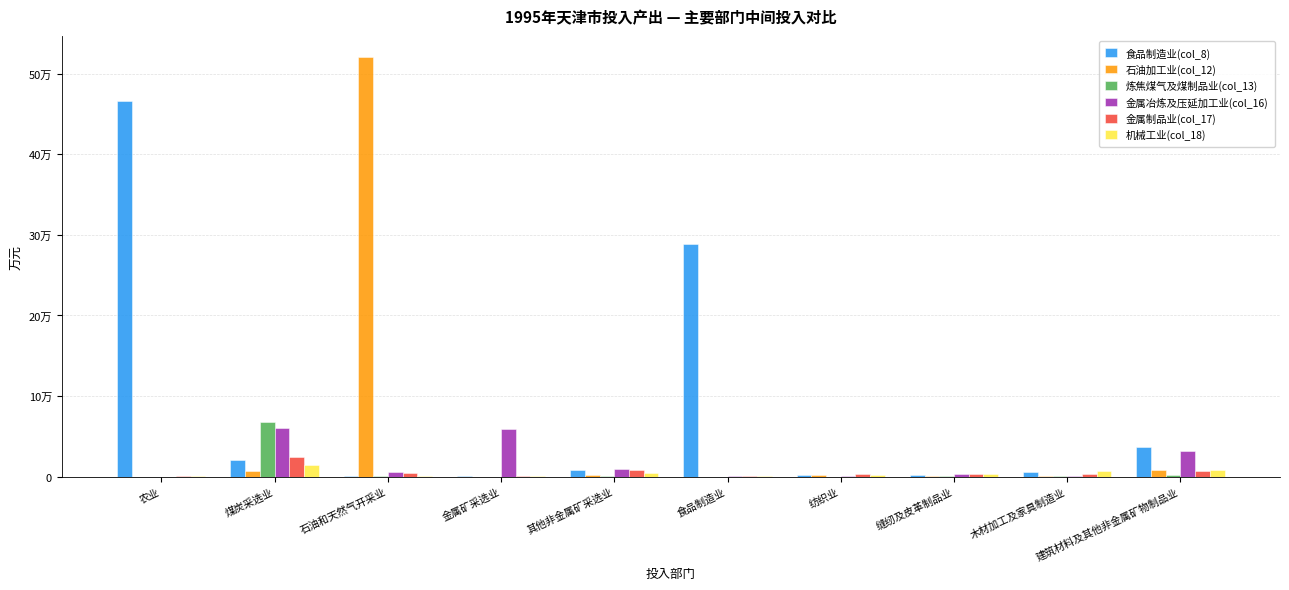

What is the total value across all series at 缝纫及皮革制品业?

12574.8